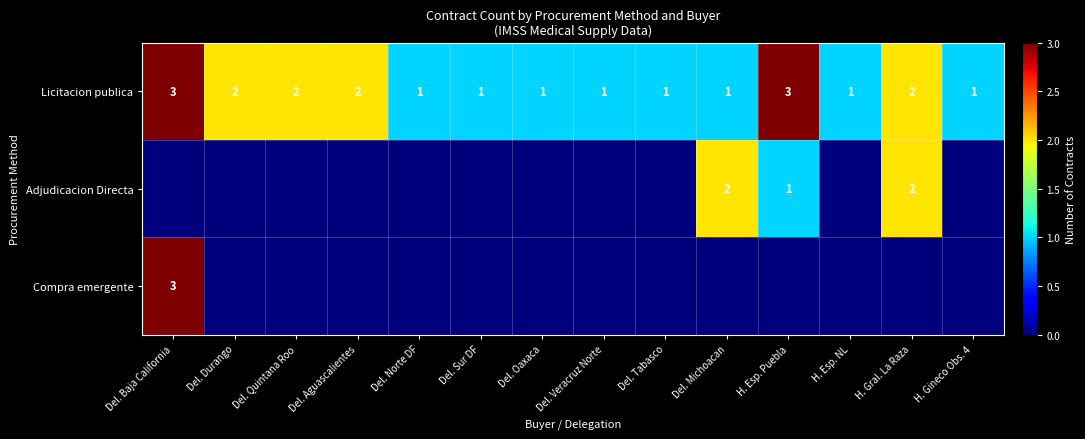

Which has a higher value, Del. Baja California or Del. Michoacan?

Del. Baja California